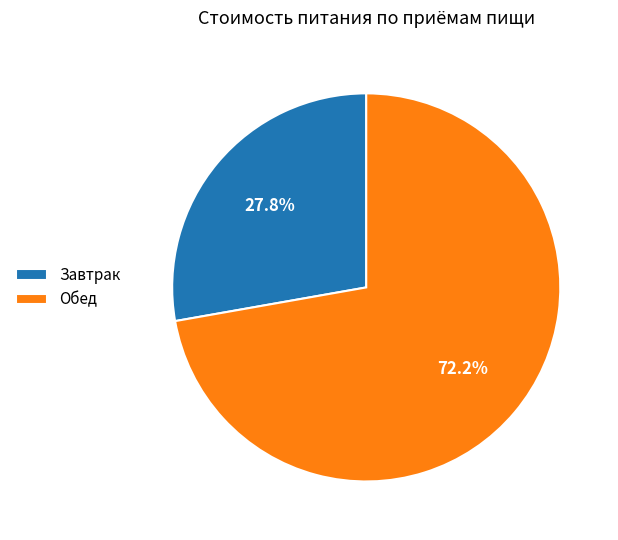

Rank the categories by value from lowest to highest.

Завтрак, Обед